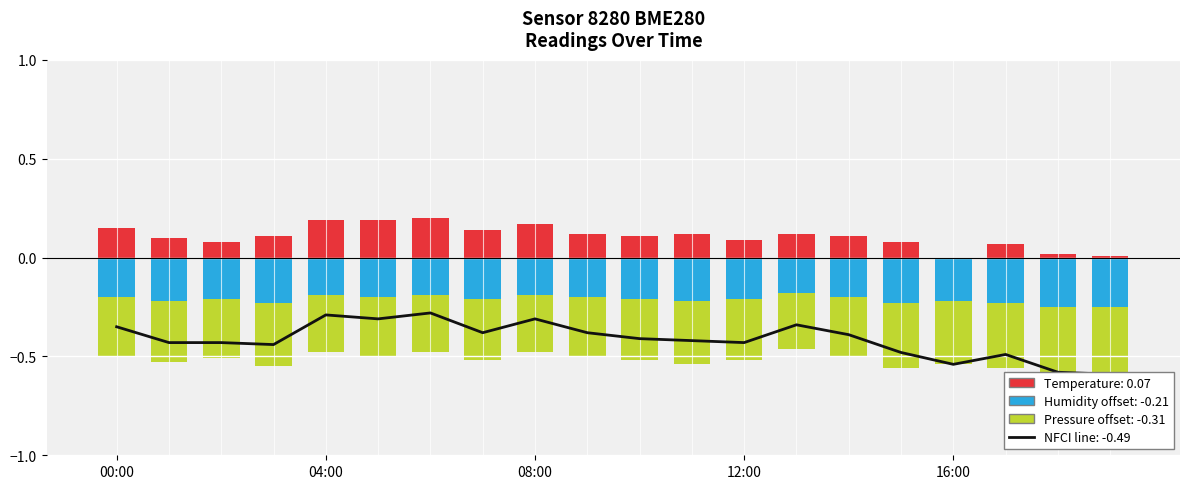

What is the label of the 19th bar from the left?

18